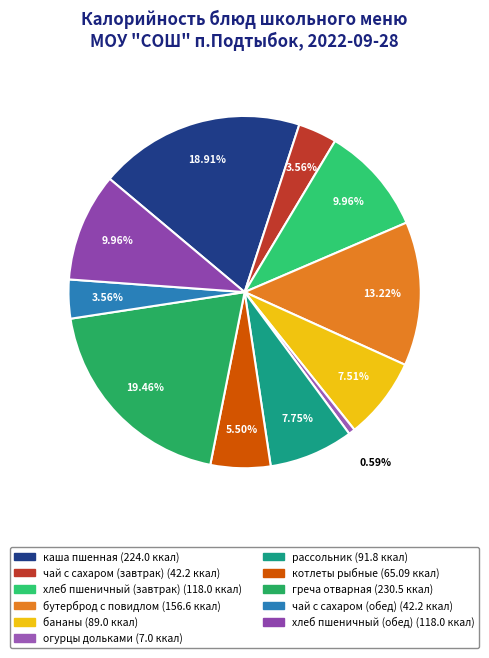

What percentage do бутерброд с повидлом and огурцы дольками together represent?

13.8%